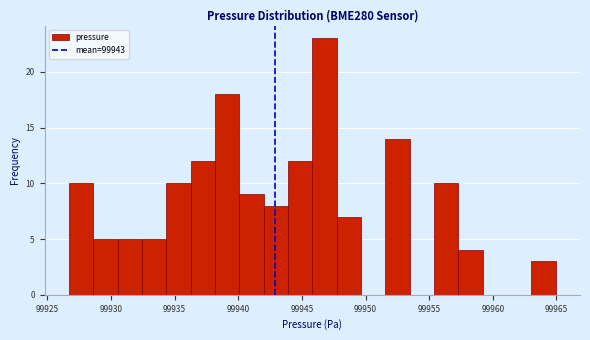

Read against the x-axis, roughly where is the centre of the tallest bar?

99947.0